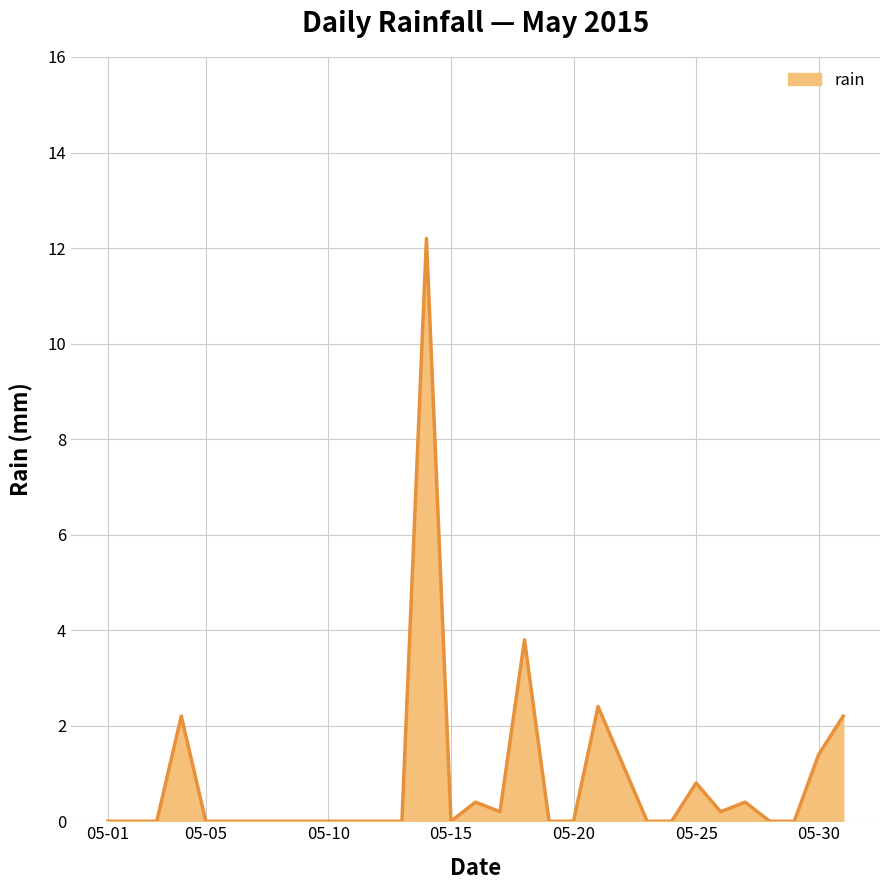

What is the maximum value shown in the chart?

12.2